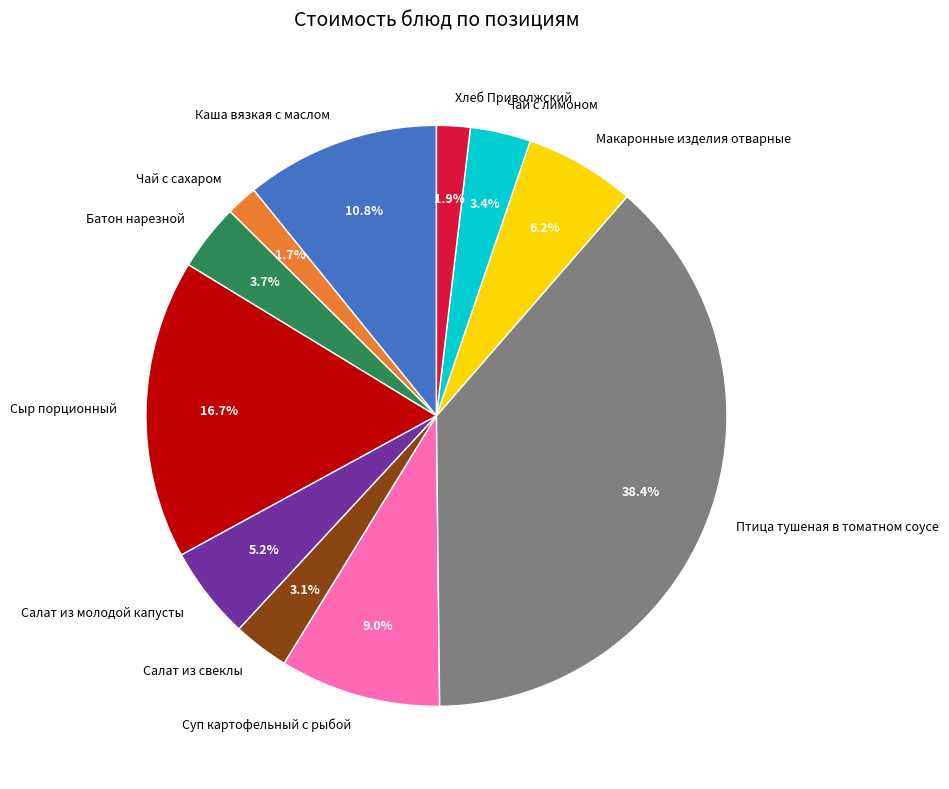

To the nearest percent, what is the difference between the largest and smallest slice percentages?

37%